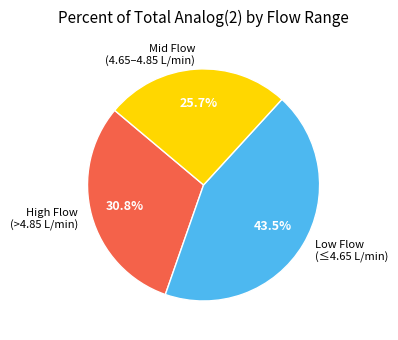

Is the sum of Mid Flow (4.65–4.85 L/min) and Low Flow (≤4.65 L/min) greater than half?

Yes